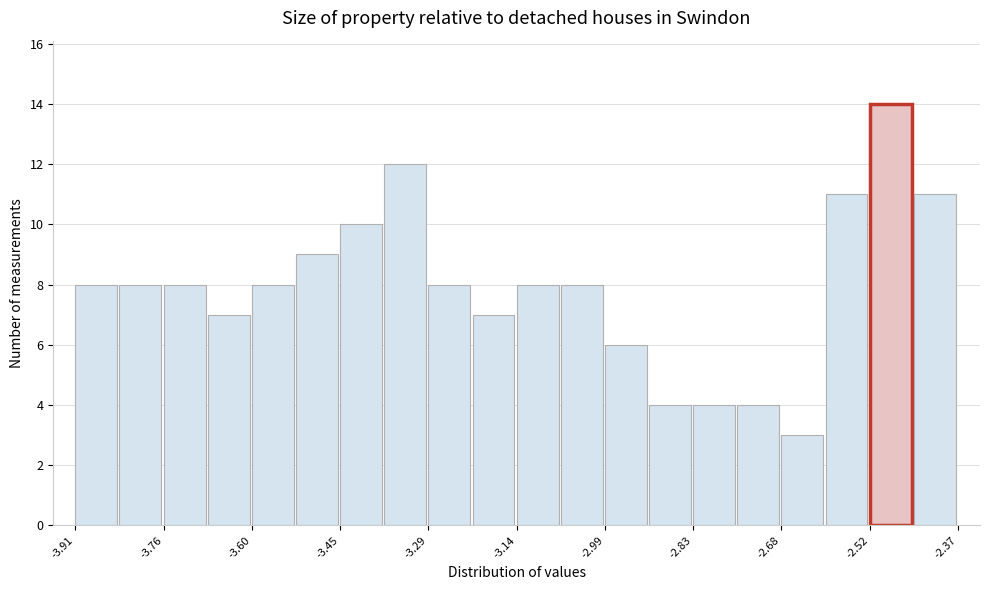

Around what value on the x-axis is the tallest bar? Give the approximate position of its centre, as read against the axis.

-2.48